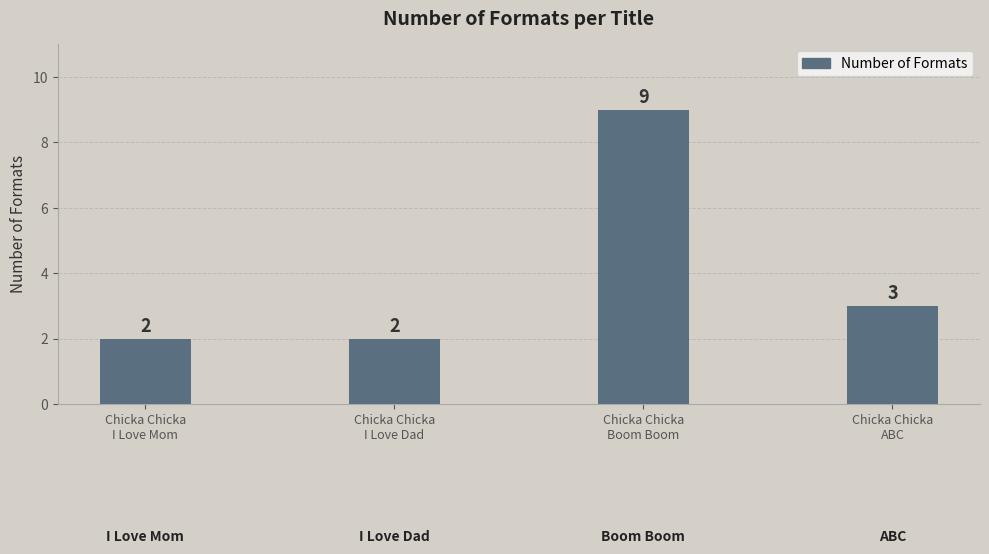

What is the sum of the values at Chicka Chicka
I Love Mom and Chicka Chicka
I Love Dad?

4